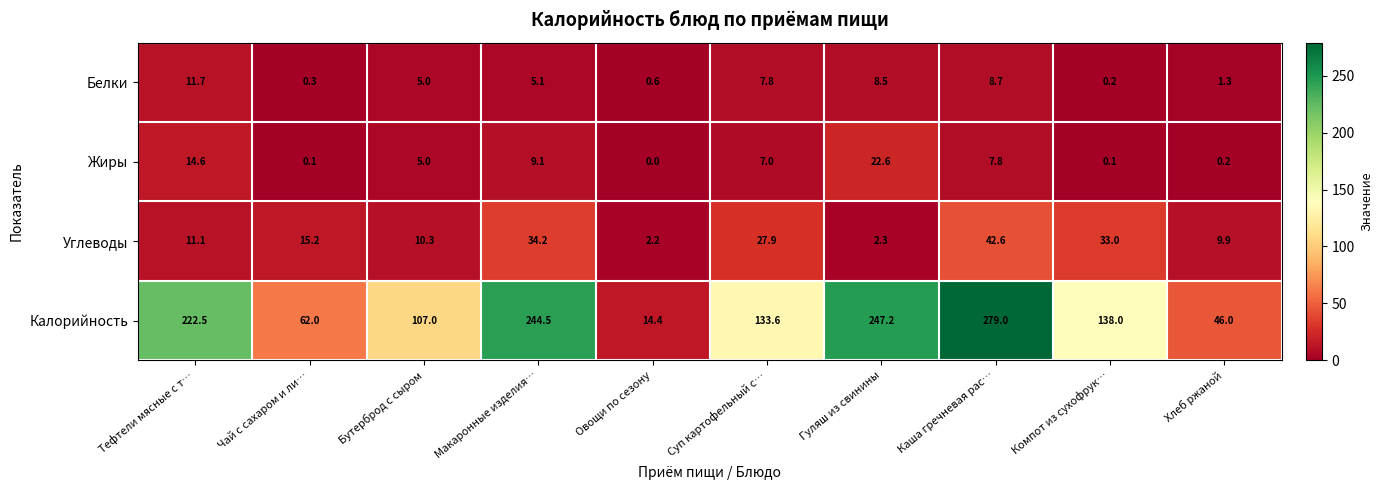

Rank the series by their maximum value, from highest to lowest.

Калорийность, Углеводы, Жиры, Белки